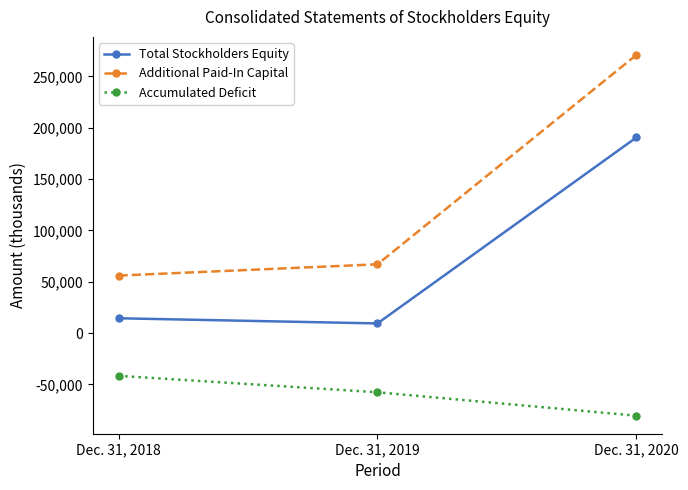

What is the value of the Additional Paid-In Capital point at the 1st from the left?

56062